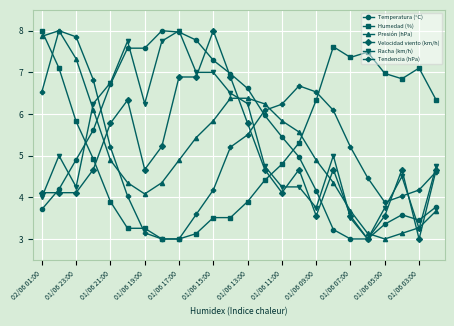

What is the minimum value for Temperatura (°C)?

3.0